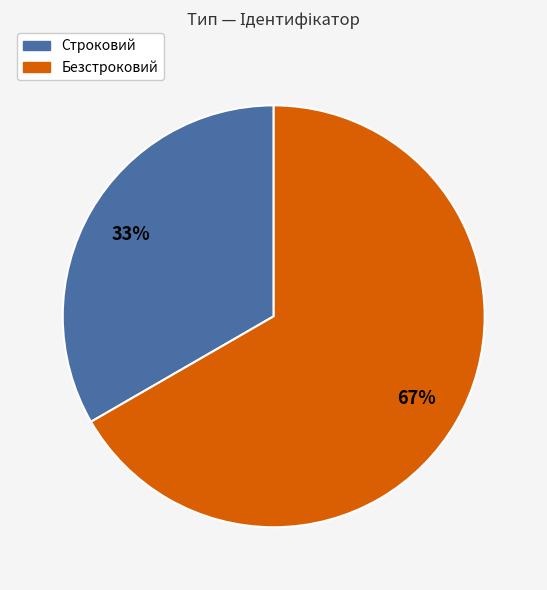

Rank the categories by value from highest to lowest.

Безстроковий, Строковий